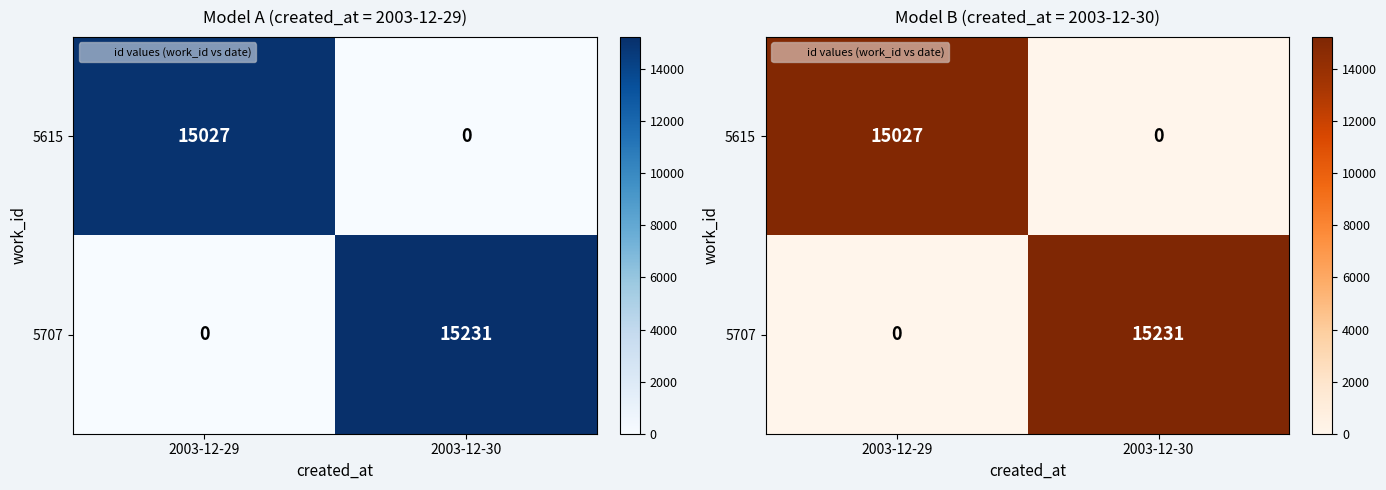

What is the spread (max minus min) of values at 2003-12-30?

15231